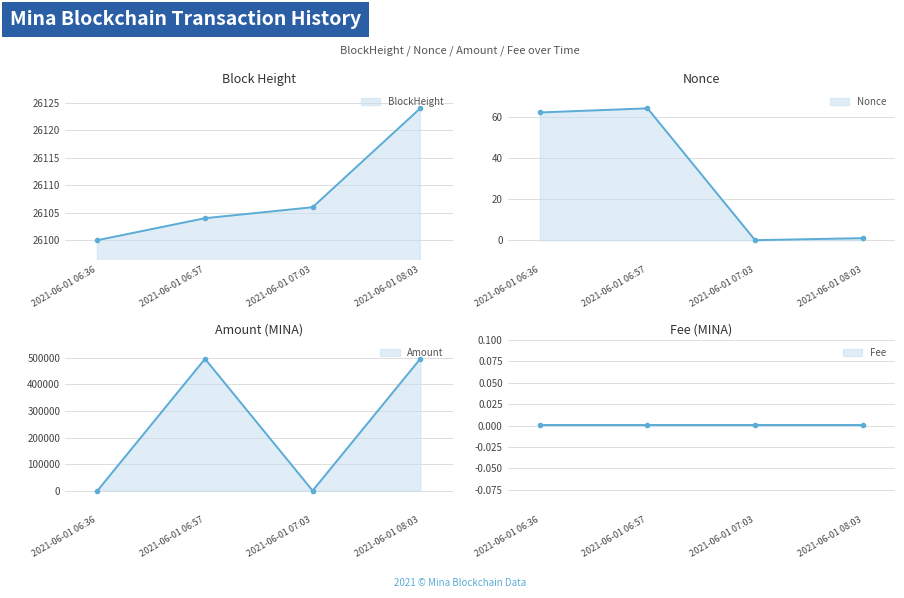

What is the sum of all Amount values?

992376.0